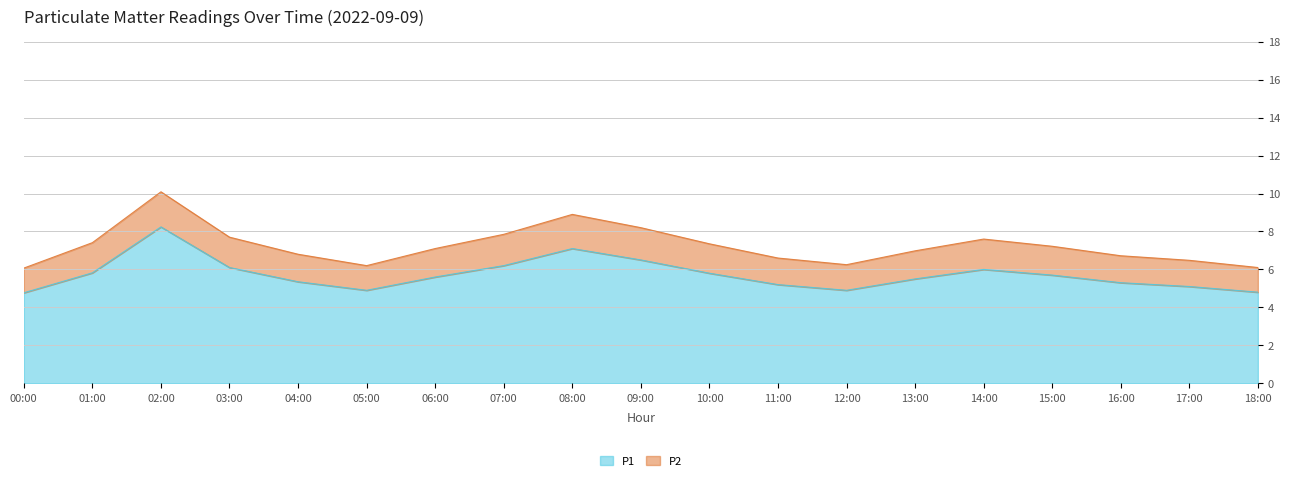

How many categories are shown in the chart?

19